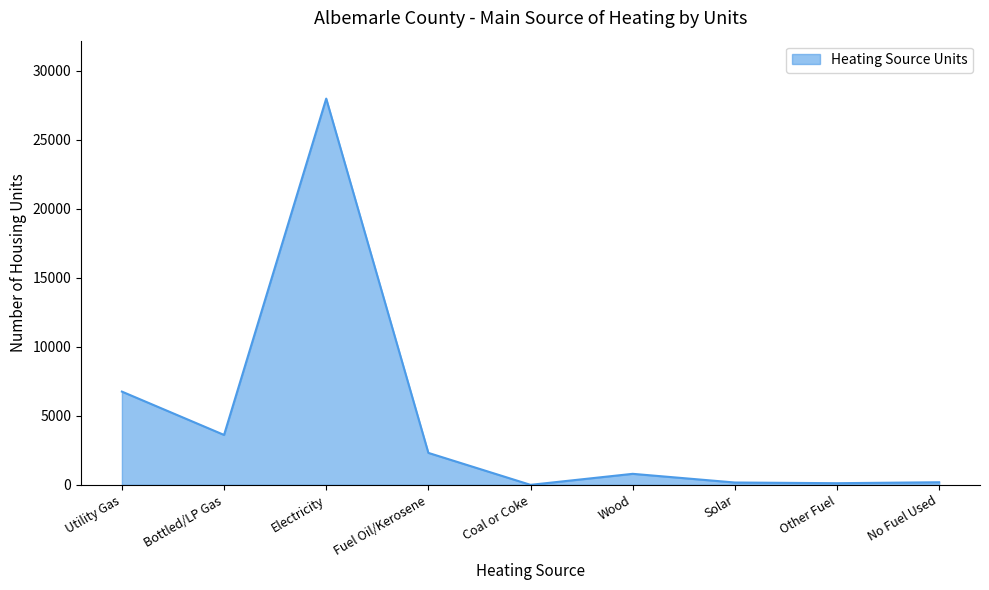

Which has a higher value, Coal or Coke or Fuel Oil/Kerosene?

Fuel Oil/Kerosene